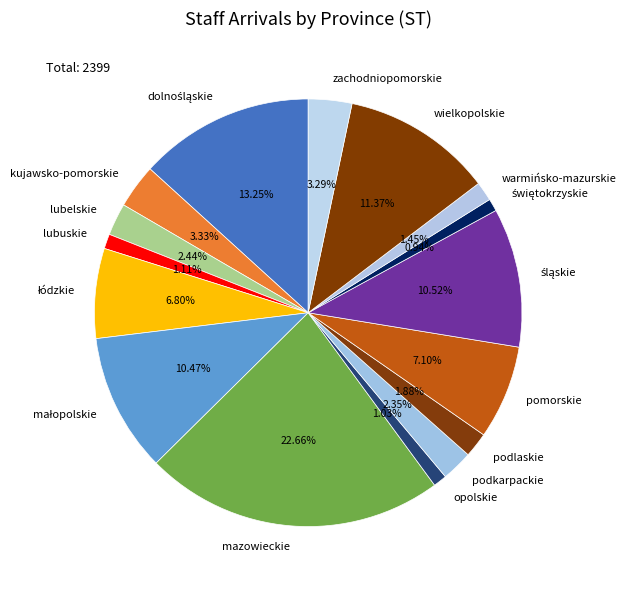

Between podkarpackie and wielkopolskie, which is larger?

wielkopolskie